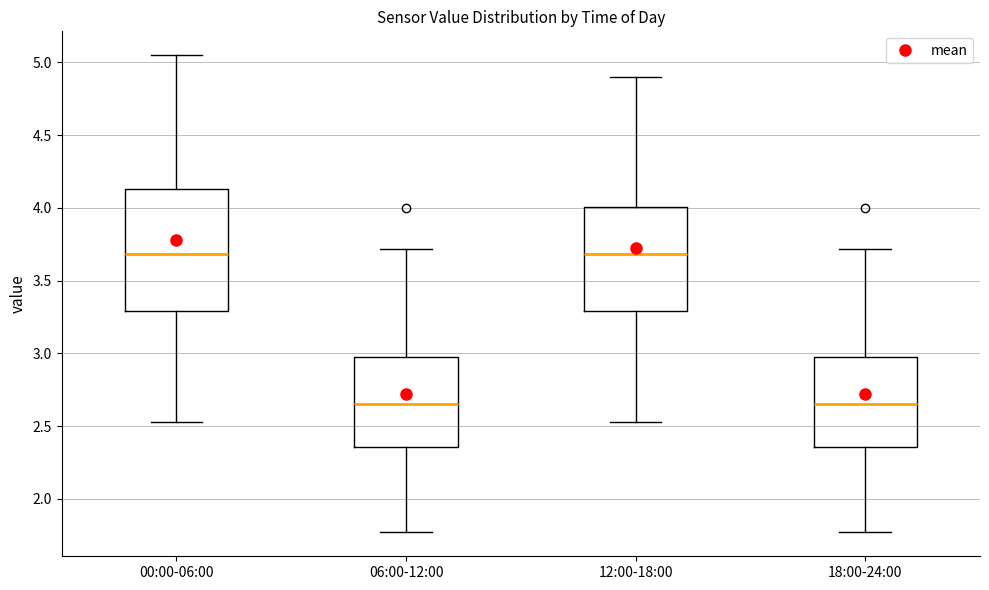

Reading left to right, transcribe this box plot: for each box, give where its median line is, the range the box spans, and where its two whiskers end, as read against the y-axis. The values are not printed on the chart, so give them approximately, as read against the axis.

00:00-06:00: median 3.70, box 3.30 to 4.15, whiskers 2.55 to 5.05
06:00-12:00: median 2.65, box 2.35 to 3.00, whiskers 1.75 to 3.70
12:00-18:00: median 3.70, box 3.30 to 4.00, whiskers 2.55 to 4.90
18:00-24:00: median 2.65, box 2.35 to 3.00, whiskers 1.75 to 3.70